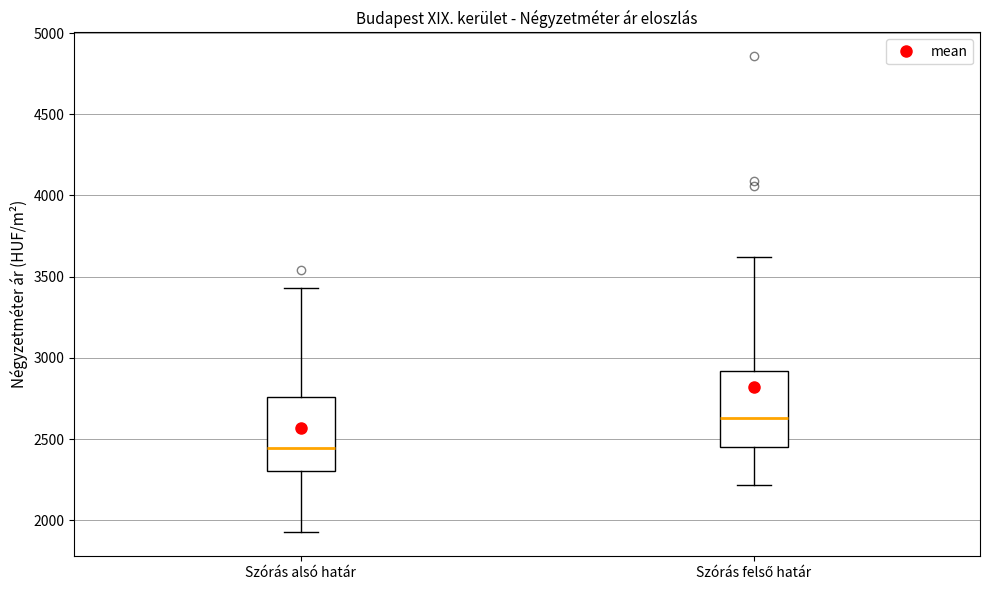

Which box's median line is the lowest?

Szórás alsó határ